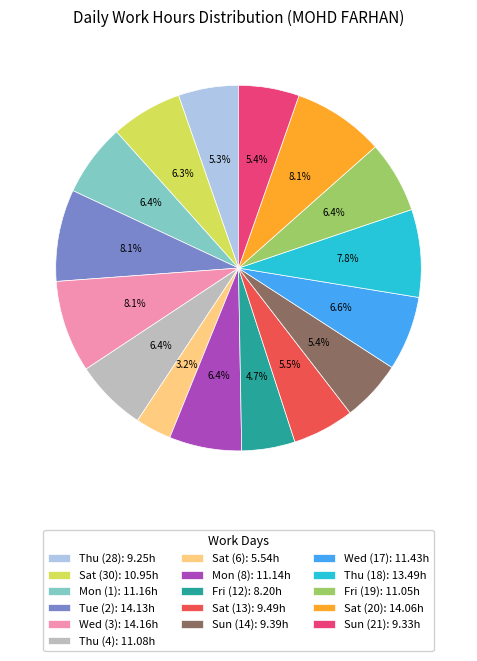

Count the number of slices in the pie.

16